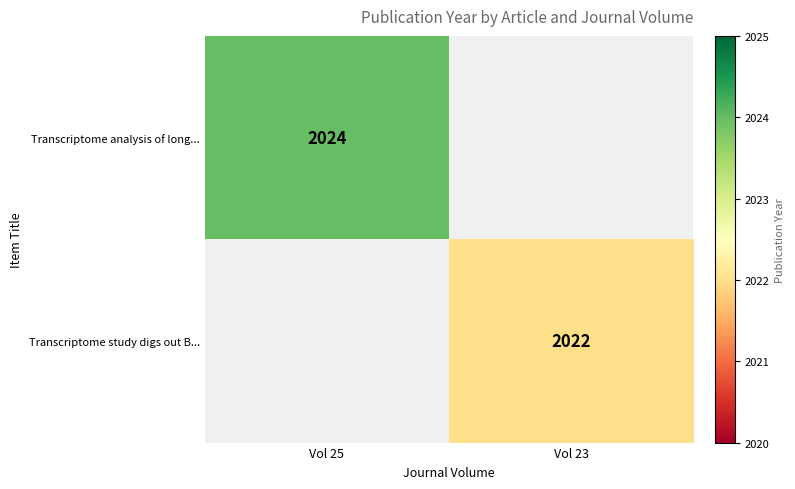

True or false: Transcriptome analysis of long... has a value of 2024 at Vol 25.

True